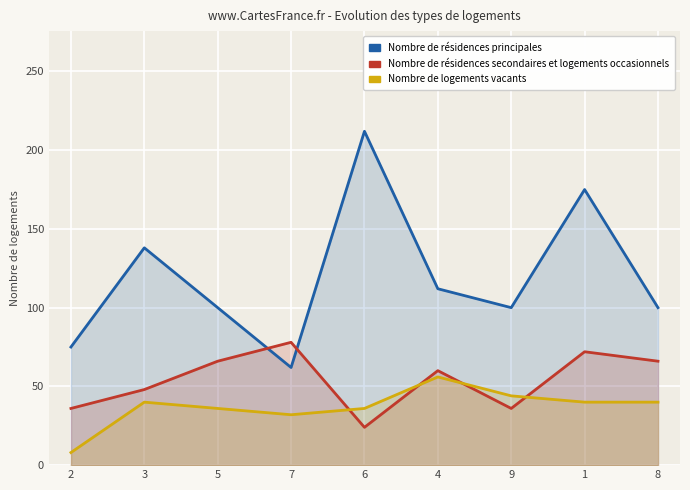

How many series are shown in this chart?

3